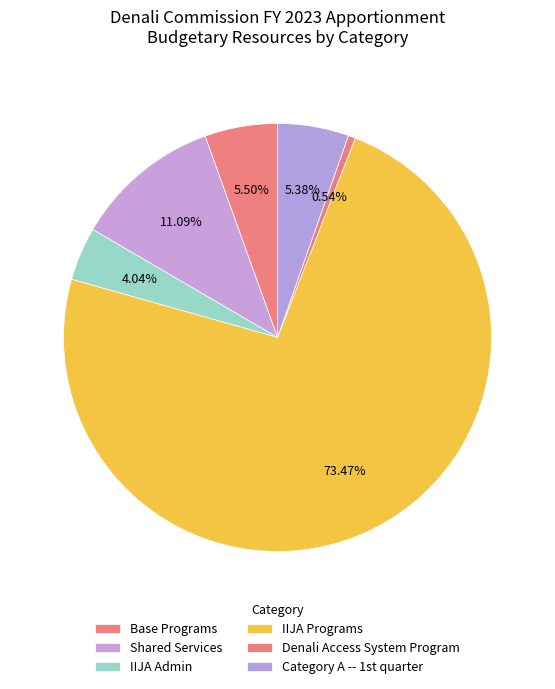

Count the number of slices in the pie.

6